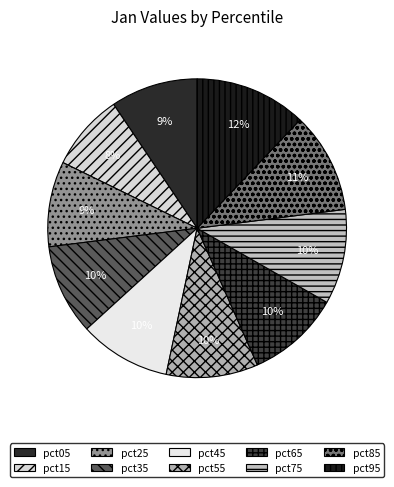

Does pct65 account for over 50% of the chart?

No